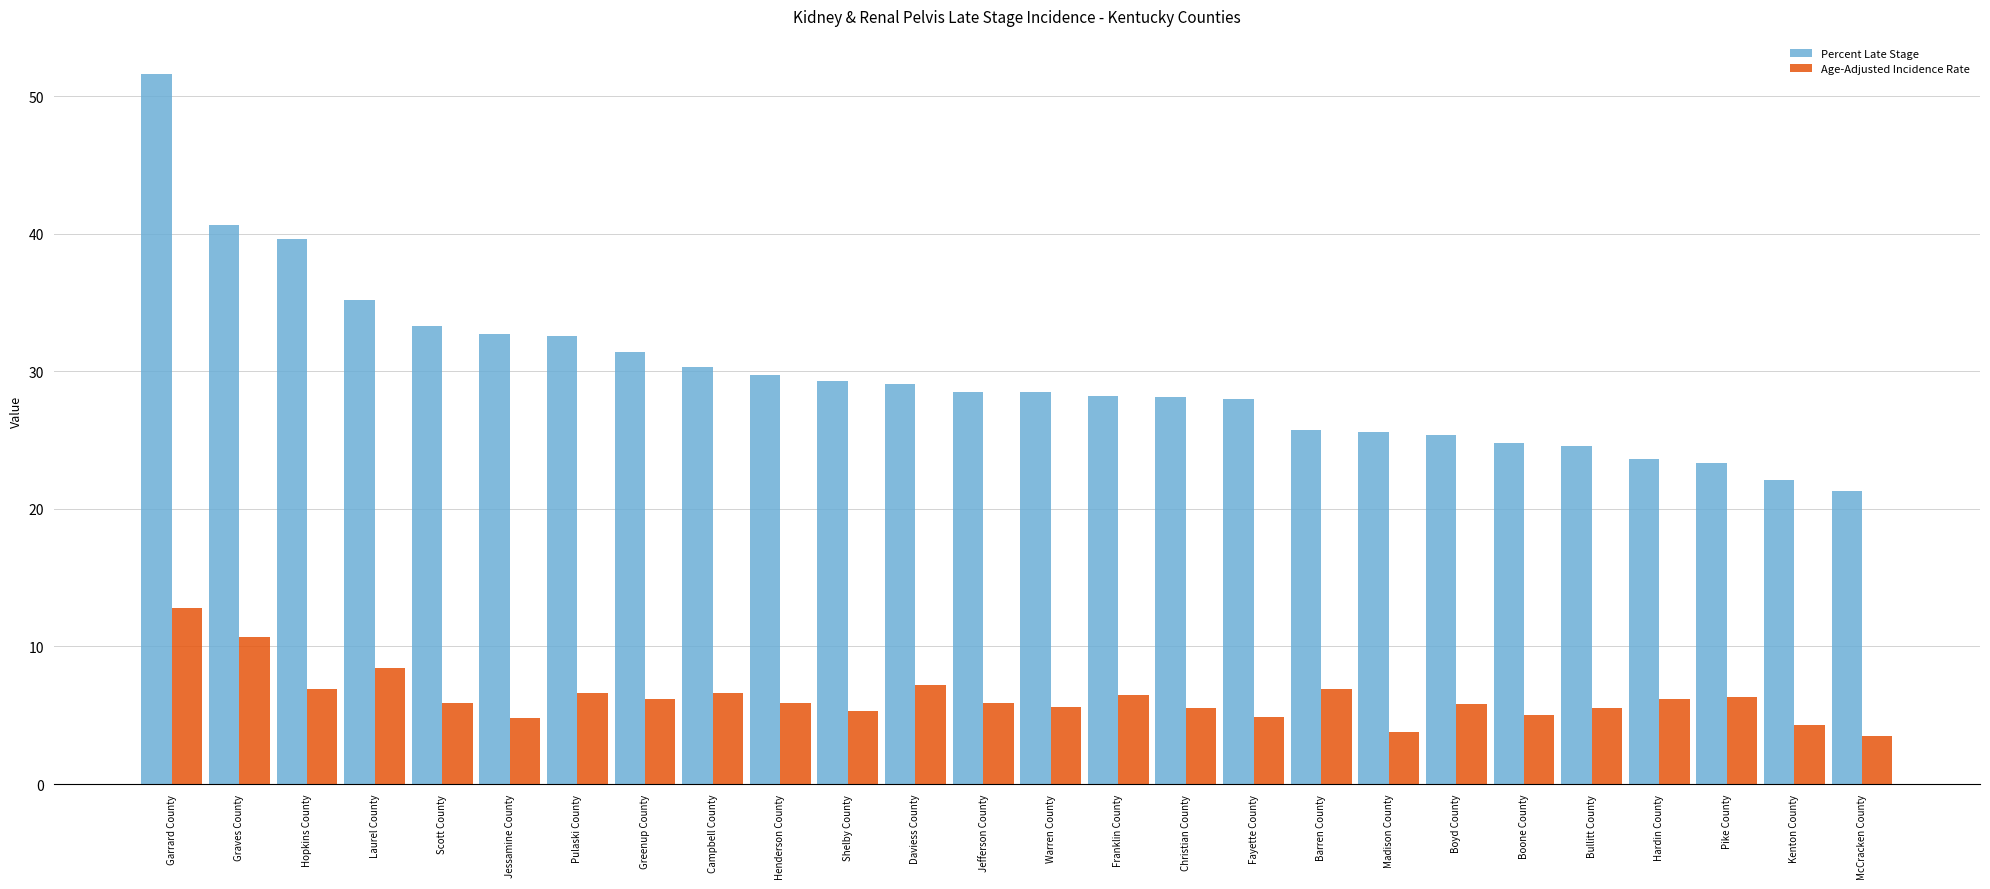

List the series in order of their overall mean, highest first.

Percent Late Stage, Age-Adjusted Incidence Rate